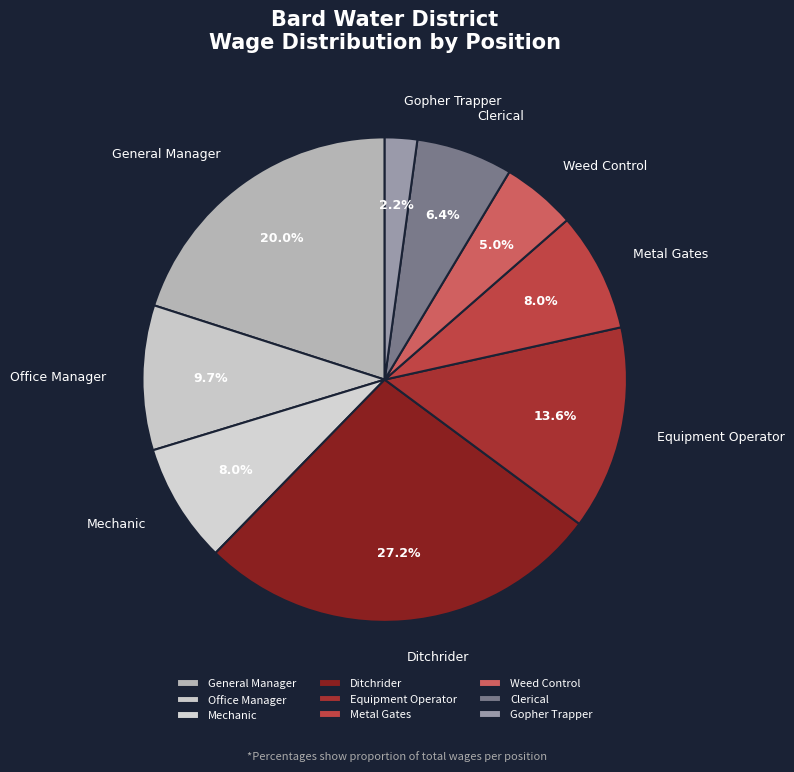

What is the ratio of the value at Clerical to the value at Weed Control?

1.3